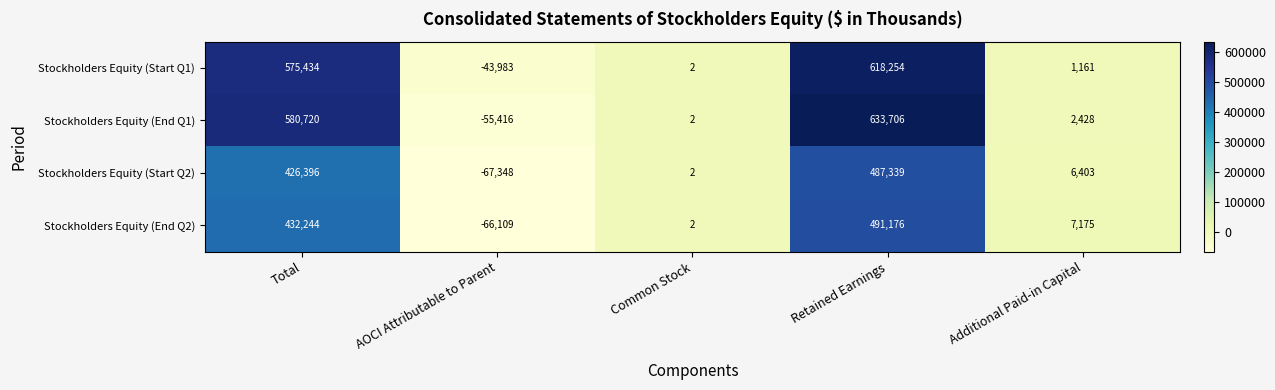

What is the difference between the maximum and second lowest values in the Stockholders Equity (Start Q1) series?

618252